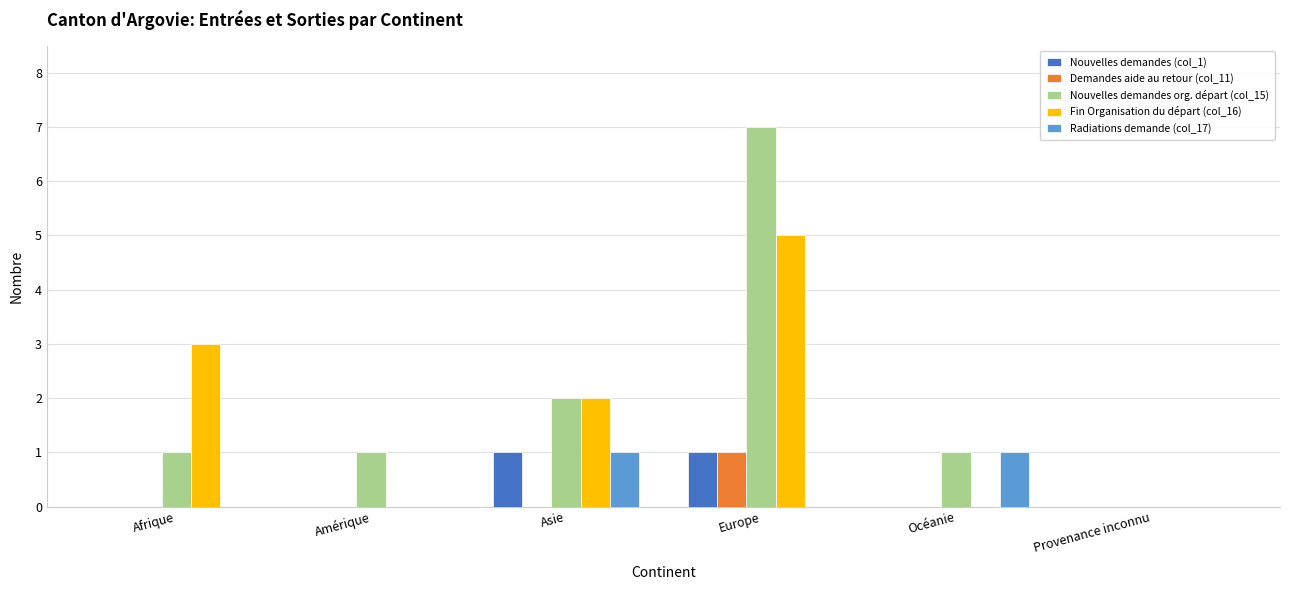

The Nouvelles demandes (col_1) series shows 1 at Europe. True or false?

True